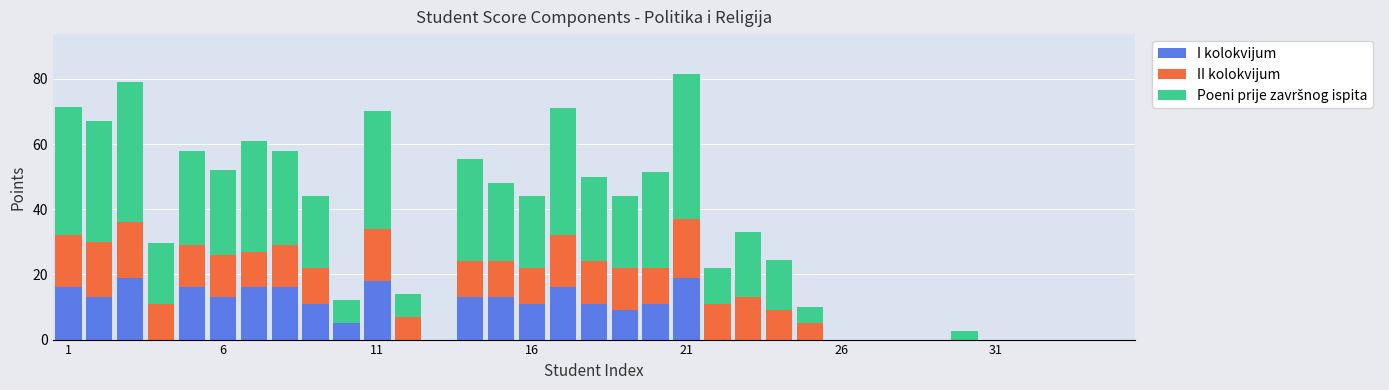

What is the sum of all I kolokvijum values?

246.0